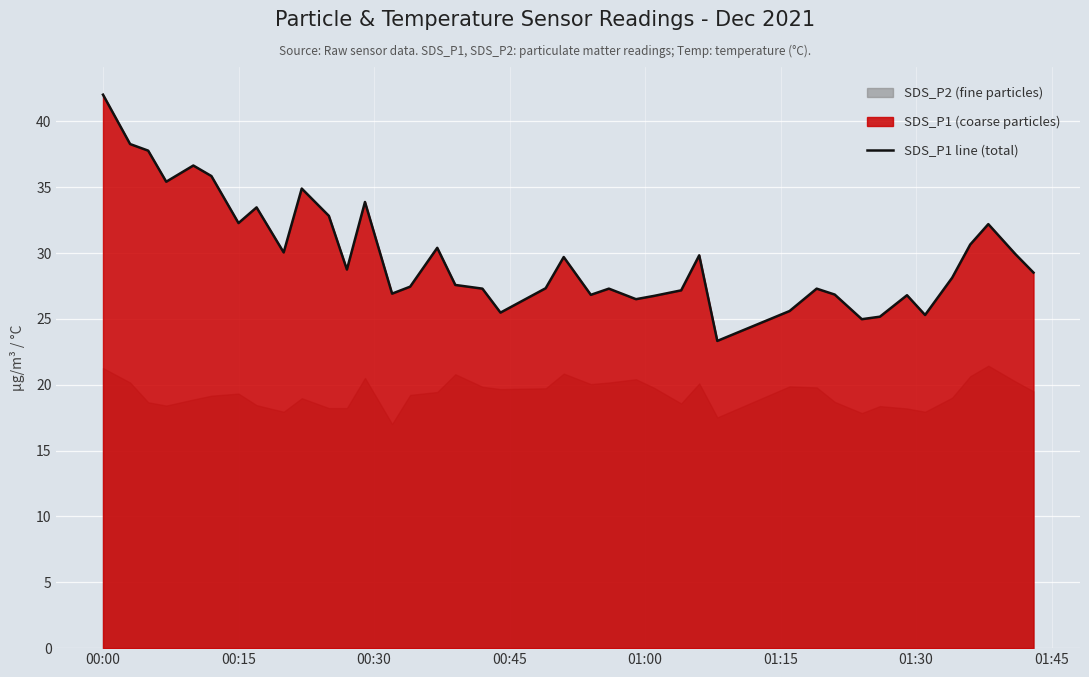

At which label does SDS_P1 line (total) reach its peak?

00:00